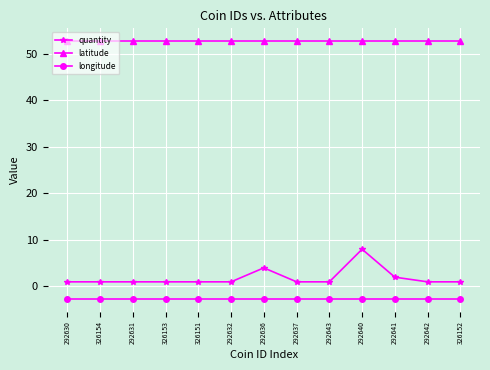

What is the smallest value displayed?

-2.7